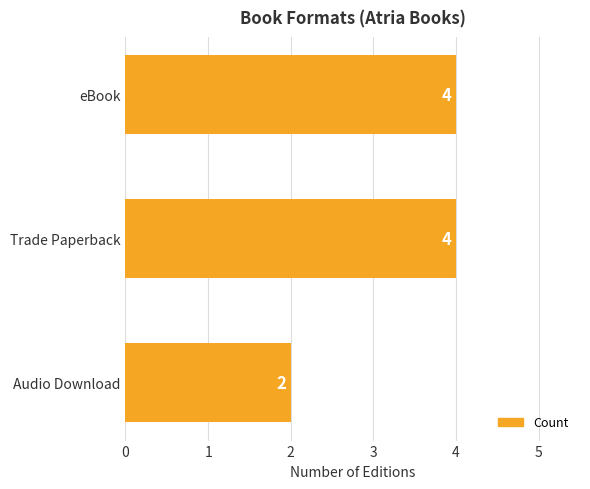

Approximately how many times larger is the value at Audio Download compared to Trade Paperback?

0.5